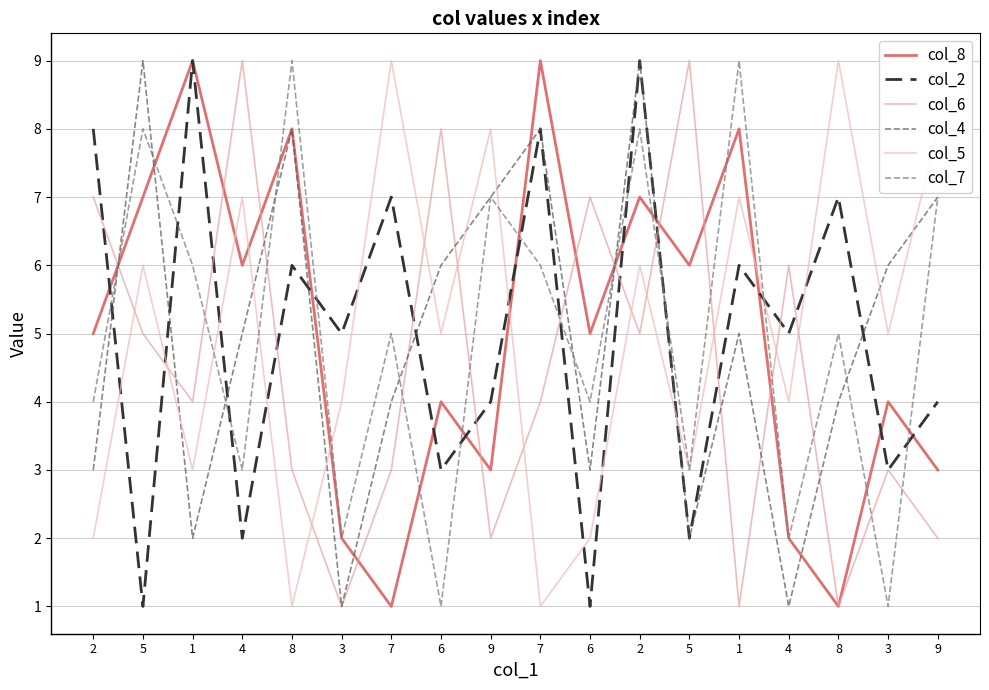

At which category is the sum across all series the highest?

2